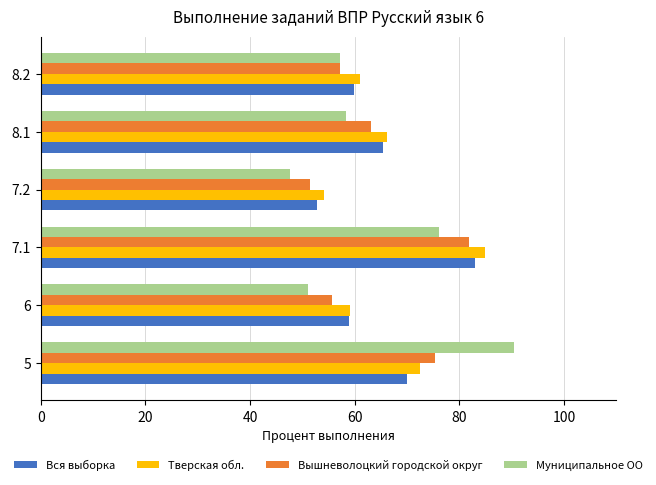

At which category is the sum across all series the highest?

7.1